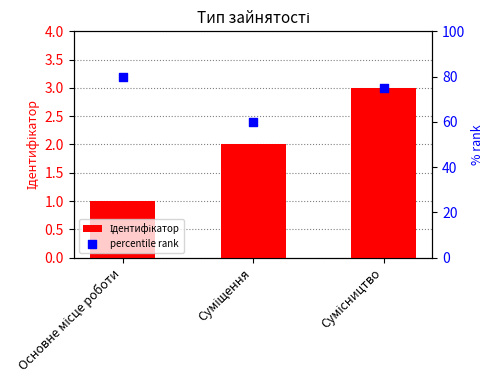

Which series has the largest Y range (max minus min)?

percentile rank